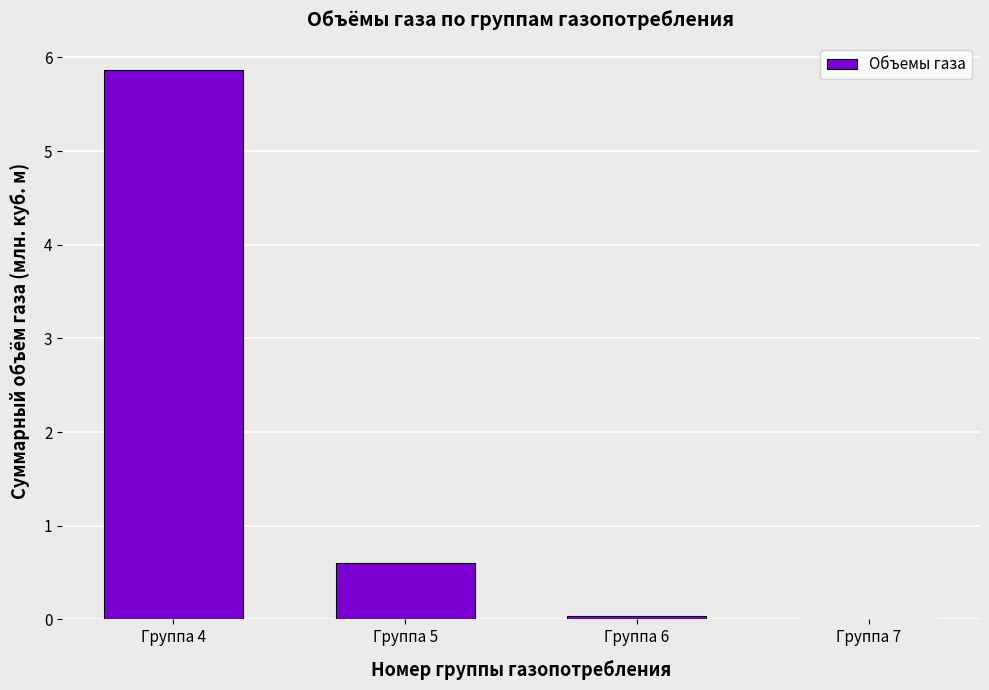

Are the bars grouped side by side (vs. stacked)?

No